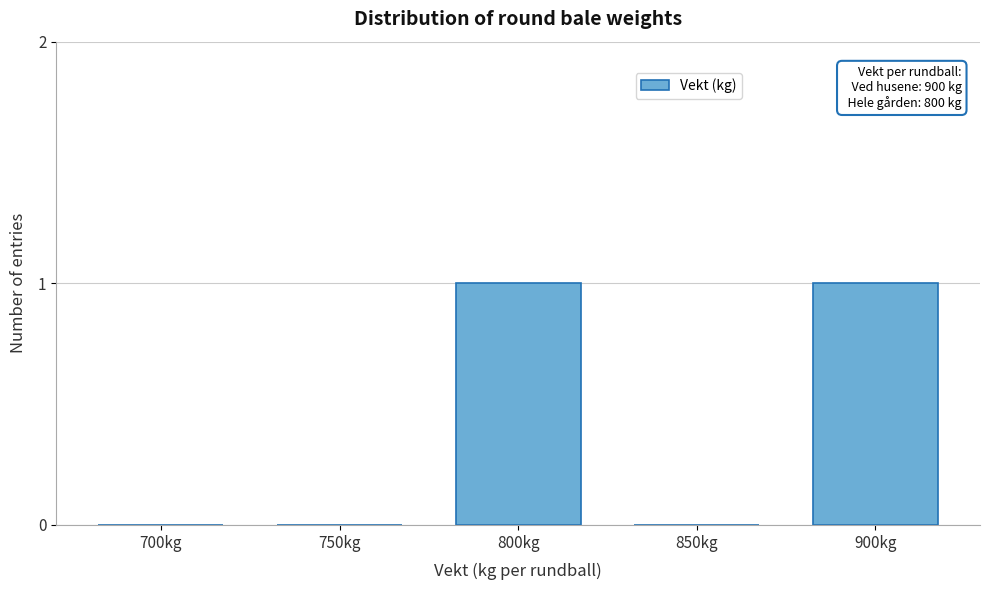

Reading left to right, extract all data points from this chart.

700kg=0	750kg=0	800kg=1	850kg=0	900kg=1